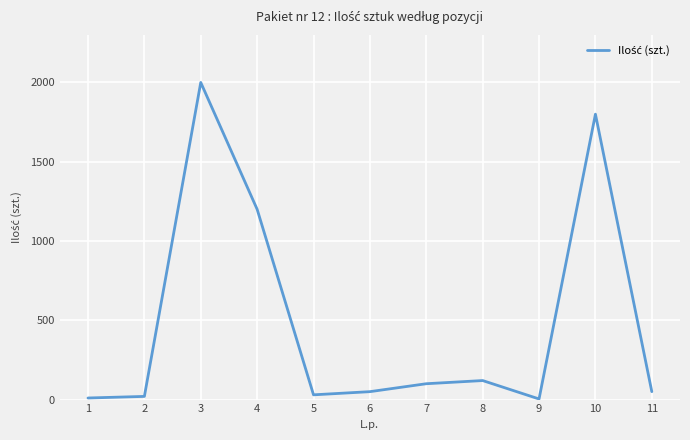

Is it true that the value at 3 is 1255?

False